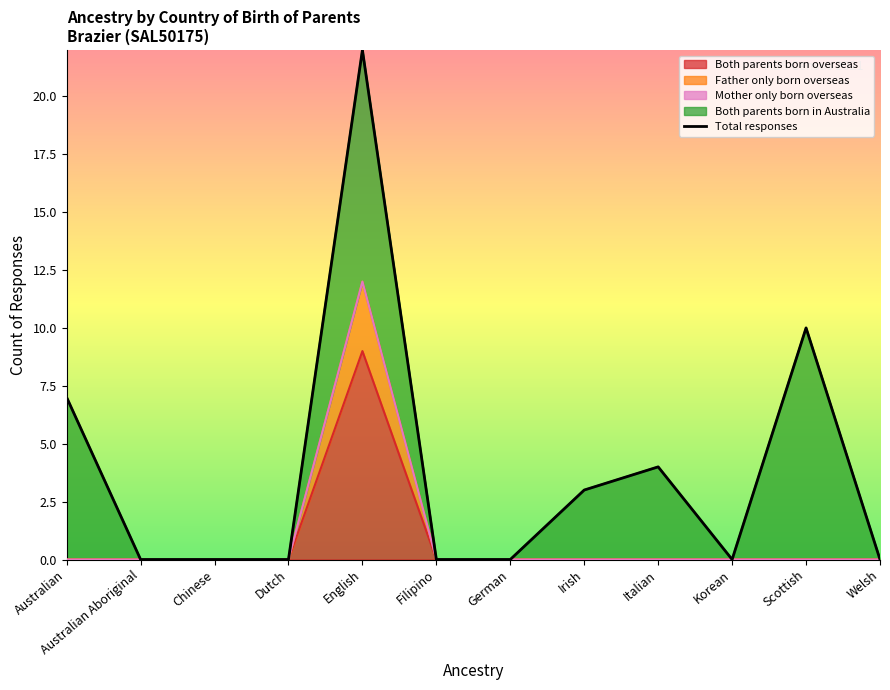

True or false: the data shows 4 at Italian.

True